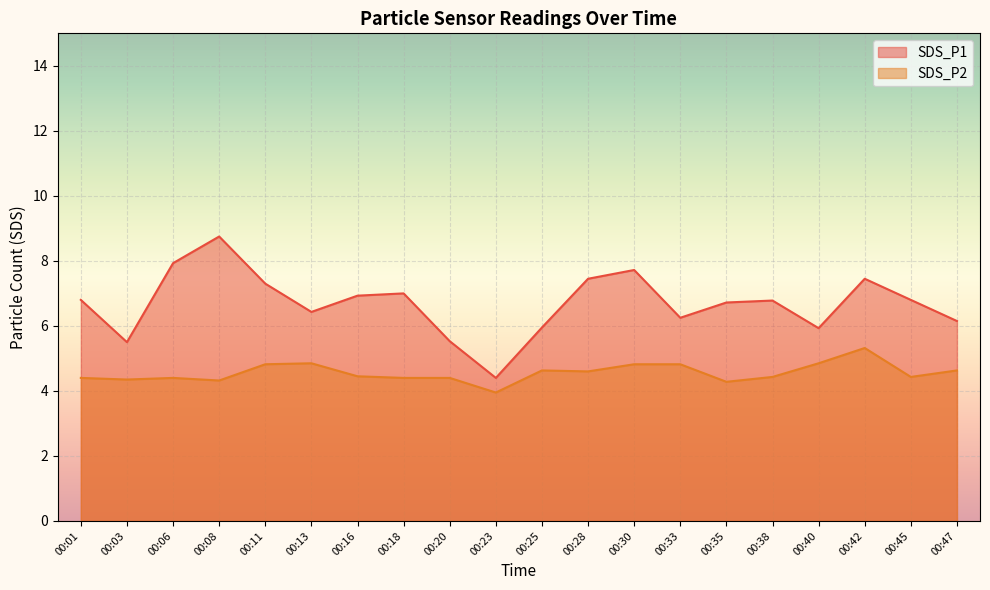

What is the value of the SDS_P1 point at the 9th from the left?

5.5